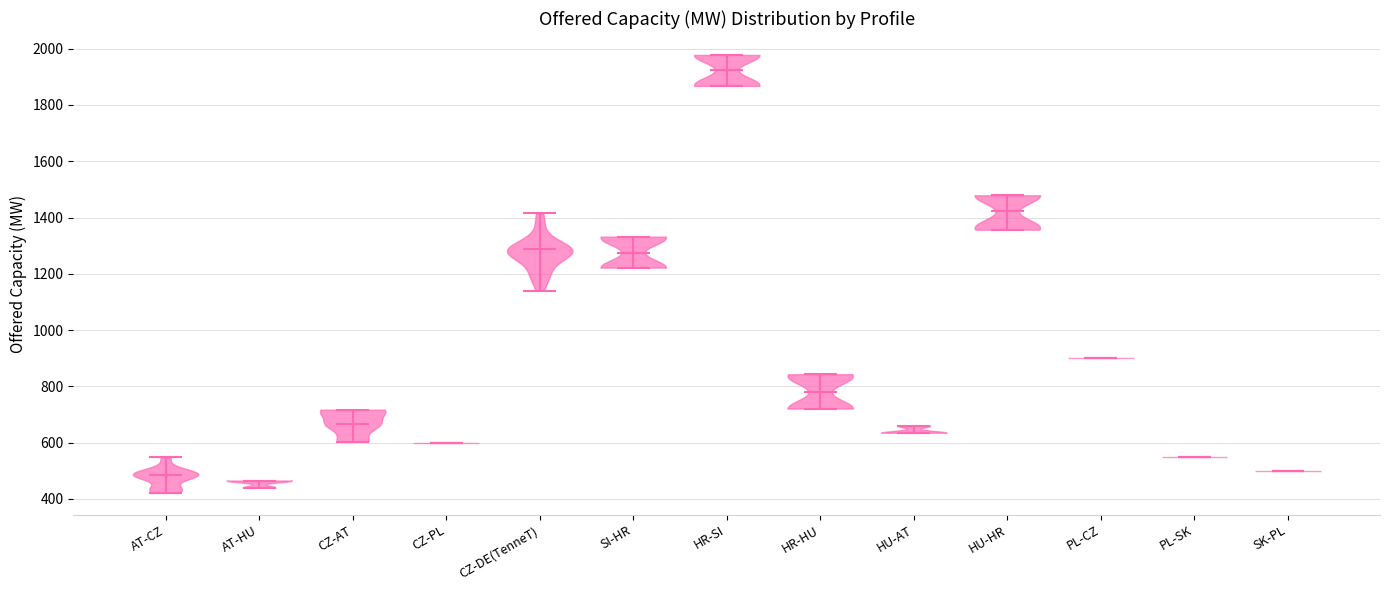

Where does the median line of the violin for HU-AT sit on the y-axis? The values are not printed on the chart, so give them approximately, as read against the axis.

640